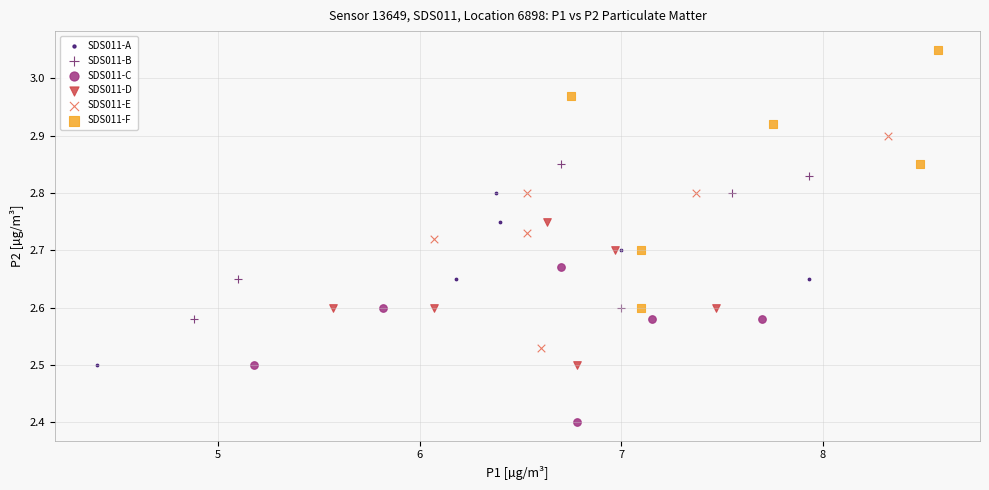

Which series reaches the maximum Y coordinate?

SDS011-F